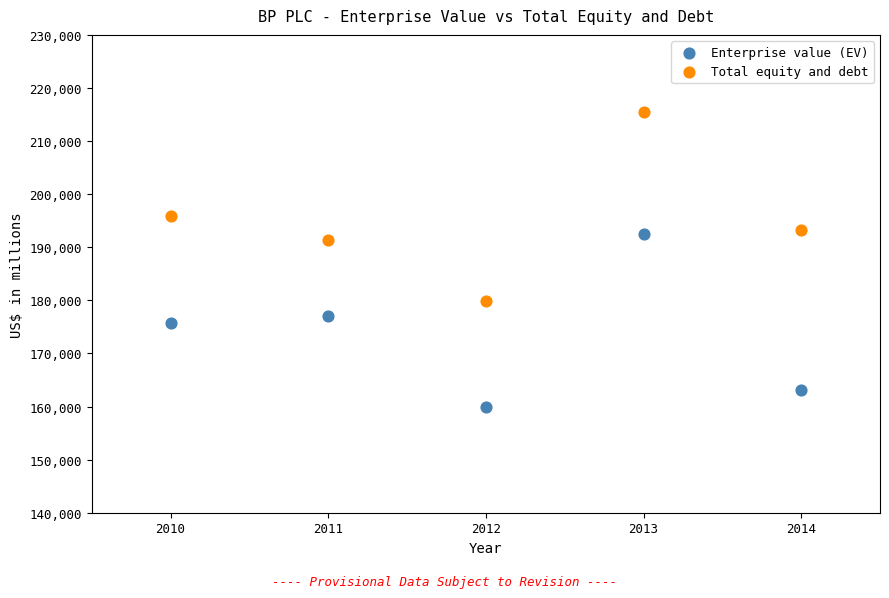

Which series reaches the minimum Y coordinate?

Enterprise value (EV)